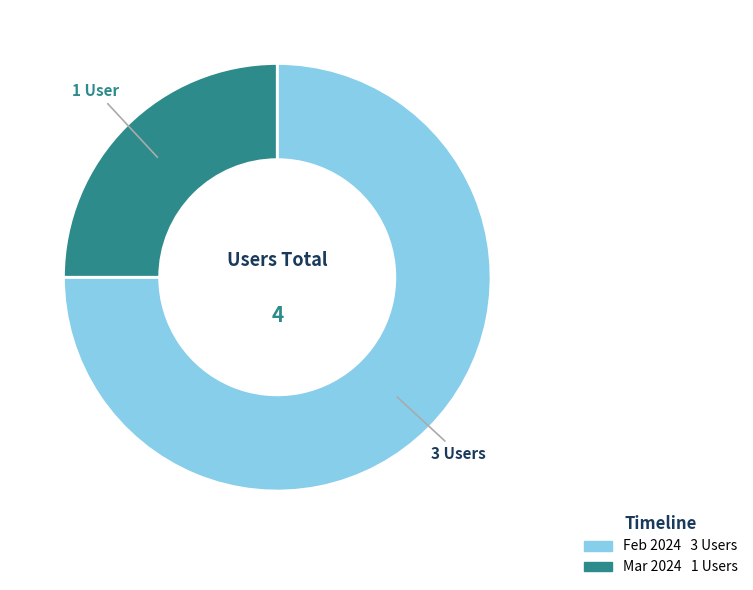

Is there any slice that represents more than half of the pie?

Yes